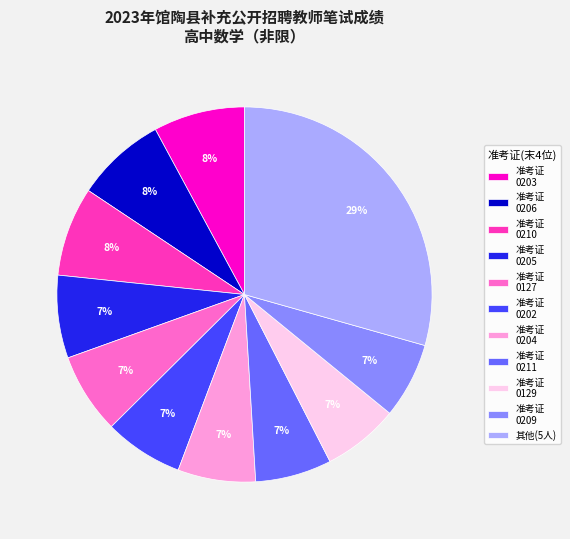

Is the sum of 其他(5人) and 准考证 0202 greater than half?

No